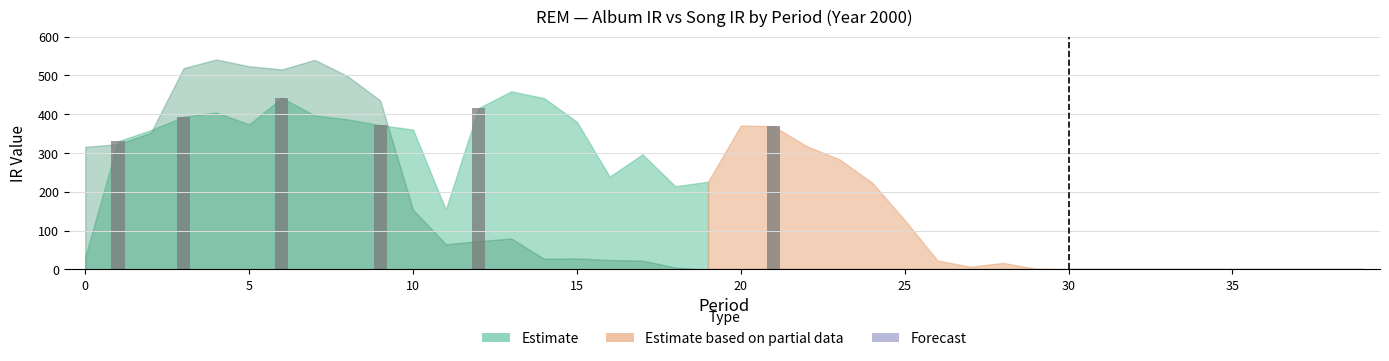

Reading left to right, transcribe all the data shown in this chart.

album_ir: 32.6	330.4	359.1	393.6	404.6	374.0	442.5	397.1	387.0	372.0	360.6	154.1	416.0	459.2	441.5	380.5	239.2	296.7	214.6	226.1	371.0	369.2	318.1	284.3	224.3	127.4	23.2	7.2	16.9	1.9	0.0	0.0	0.0	0.0	0.0	0.0	0.0	0.0	0.0	0.0
song_ir: 316.3	322.9	352.2	519.0	541.2	523.8	515.5	540.4	498.4	435.5	154.1	65.2	73.0	79.8	27.5	28.6	24.5	23.0	5.1	0.0	0.0	0.0	0.0	0.0	0.0	0.0	0.0	0.0	0.0	0.0	0.0	0.0	0.0	0.0	0.0	0.0	0.0	0.0	0.0	0.0